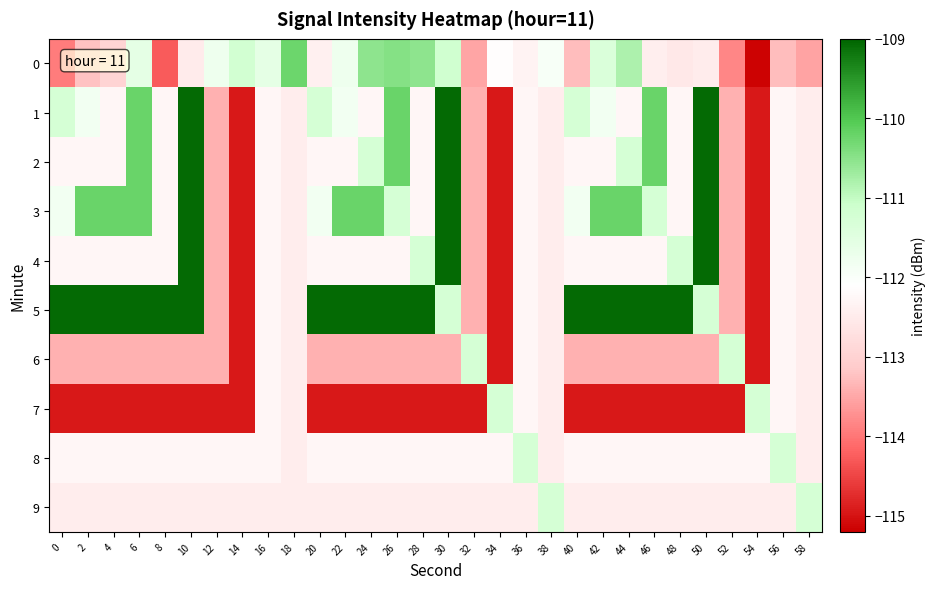

How many data points does each series have?

30